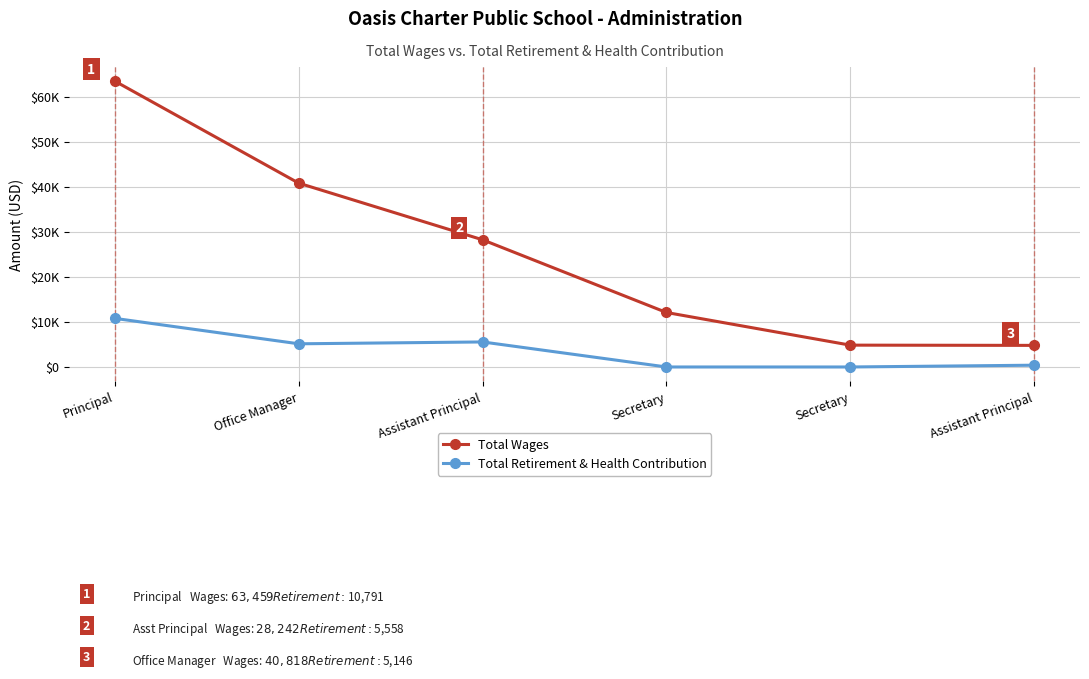

Reading left to right, transcribe all the data shown in this chart.

Total Wages: 63459	40818	28242	12101	4849	4795
Total Retirement & Health Contribution: 10791	5146	5558	0	0	396